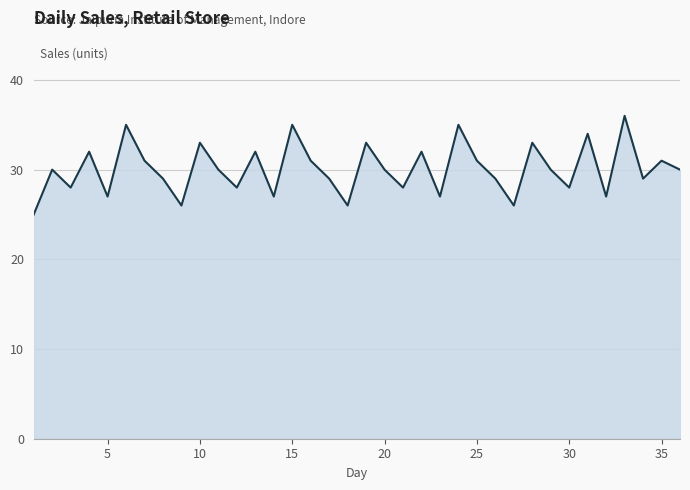

What is the difference between the maximum and minimum values?

11